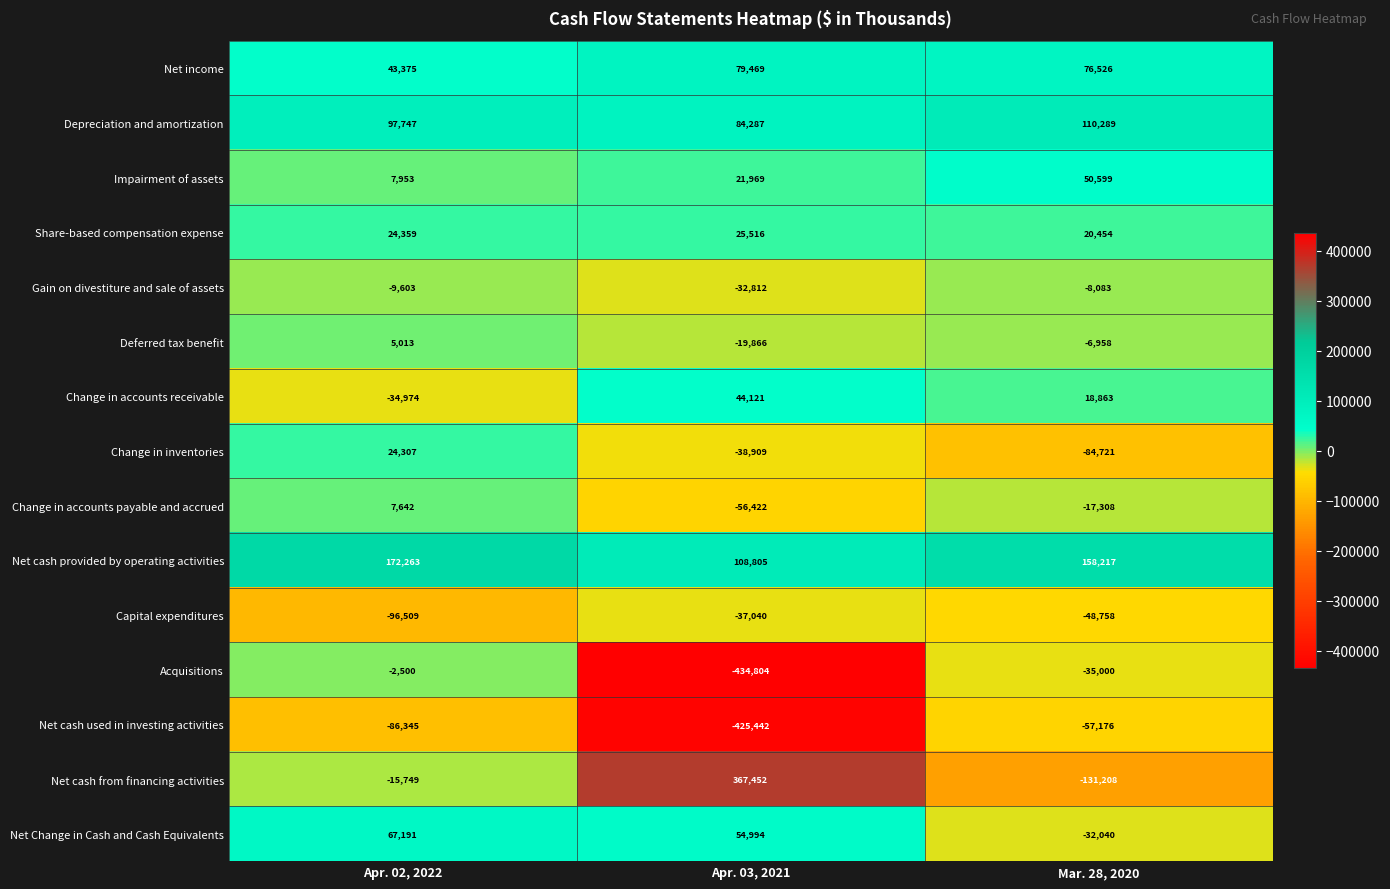

What is the total value across all series at Apr. 02, 2022?

204170